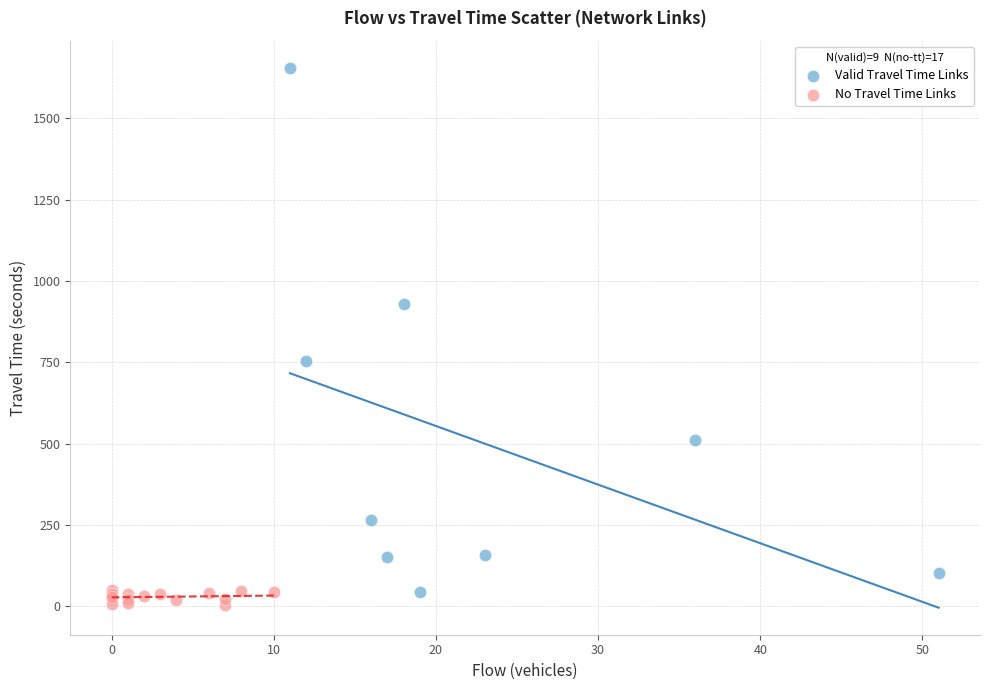

Which series contains the highest Y value?

Valid Travel Time Links